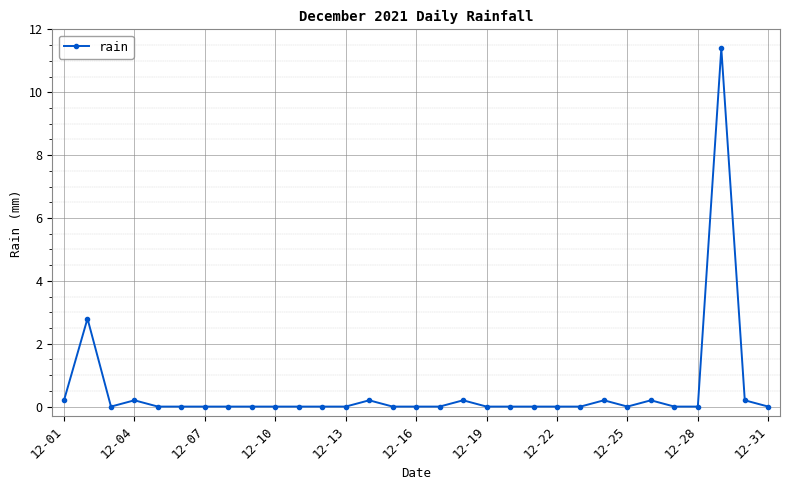

True or false: the data has more than 2 interior local peaks.

True